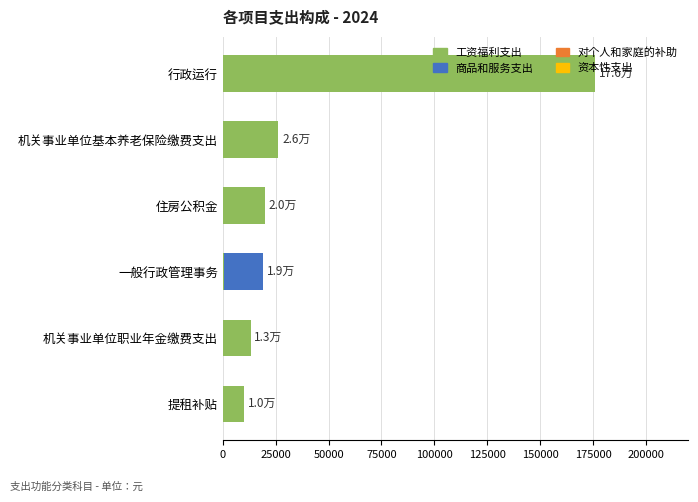

At which label is 工资福利支出 closest to 88187?

机关事业单位基本养老保险缴费支出